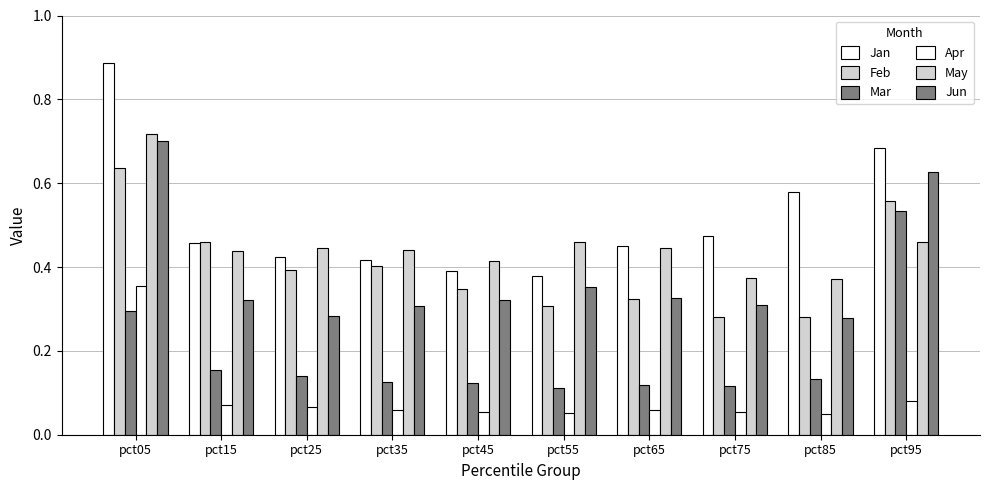

Count the number of categories in the chart.

10